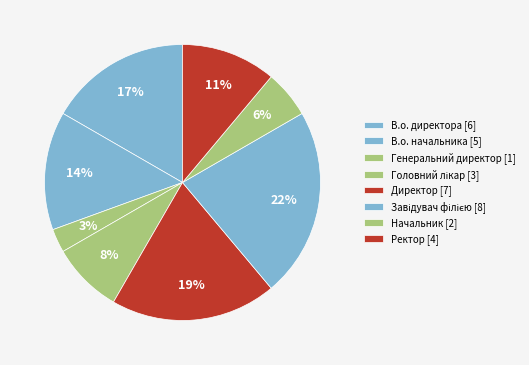

What percentage do В.о. директора and Начальник together represent?

22.2%